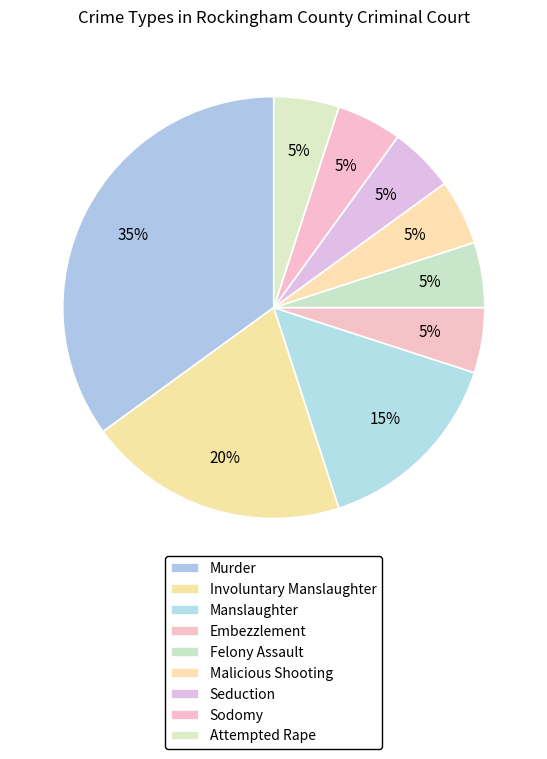

How many segments does this pie chart have?

9